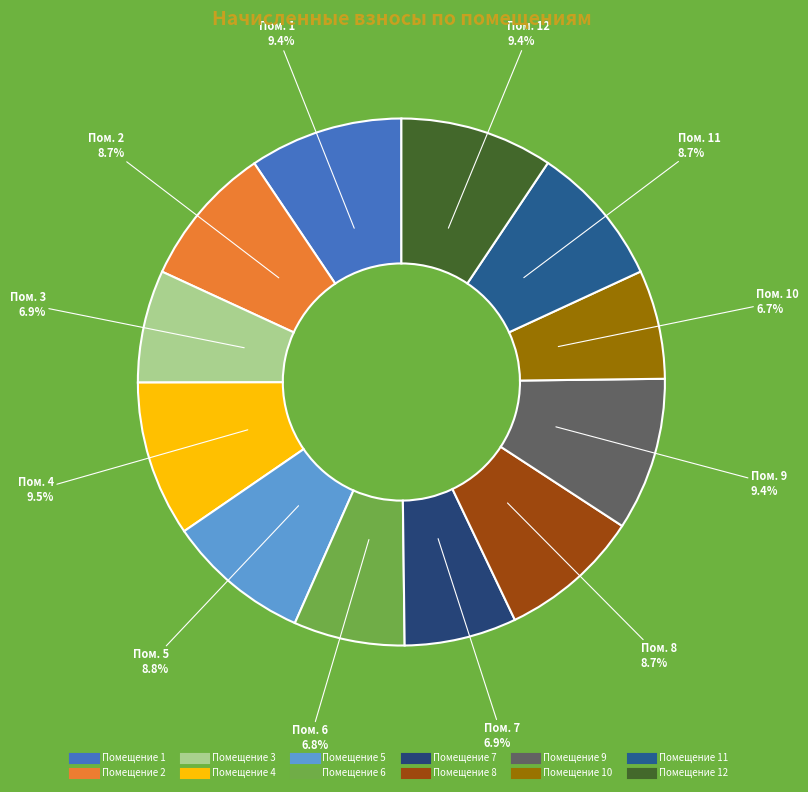

Count the number of slices in the pie.

12